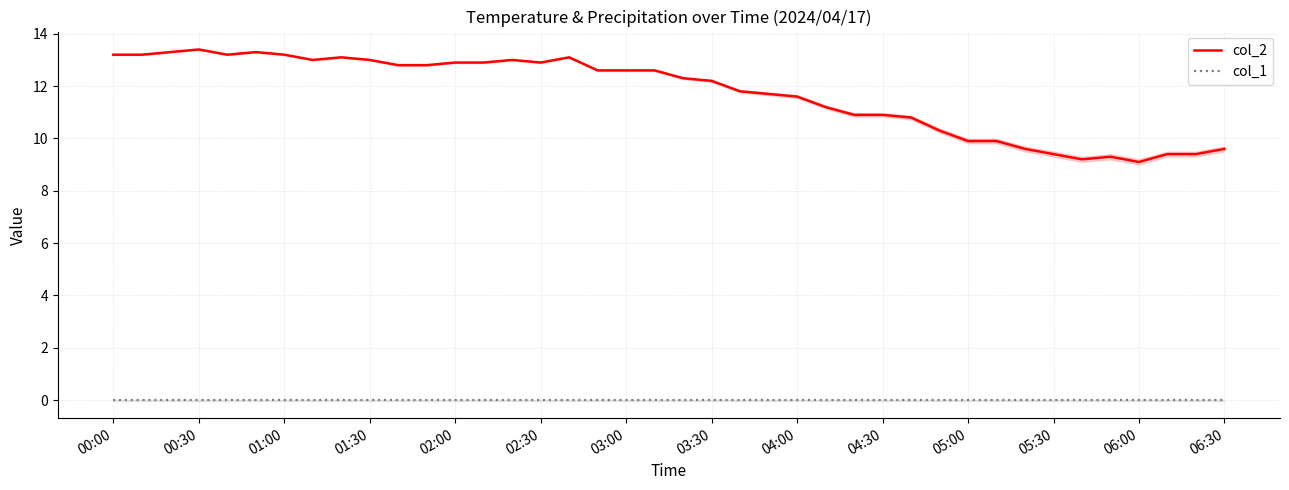

What are all the series names shown in the legend?

col_2, col_1